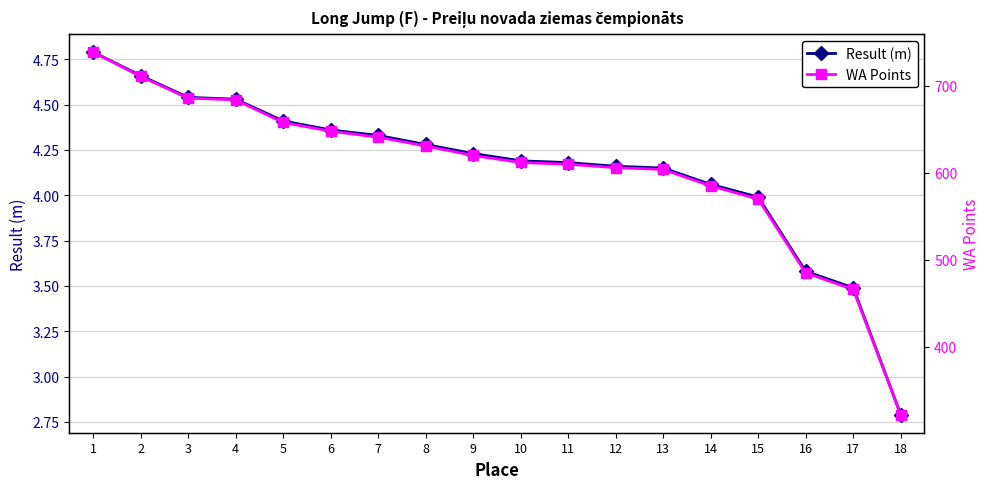

Reading right to left, what are all the values shown in this chart?

Result (m): 18=2.8	17=3.5	16=3.6	15=4.0	14=4.1	13=4.2	12=4.2	11=4.2	10=4.2	9=4.2	8=4.3	7=4.3	6=4.4	5=4.4	4=4.5	3=4.5	2=4.7	1=4.8
WA Points: 18=322.0	17=466.0	16=485.0	15=570.0	14=585.0	13=604.0	12=606.0	11=610.0	10=612.0	9=620.0	8=631.0	7=641.0	6=648.0	5=658.0	4=684.0	3=686.0	2=711.0	1=739.0